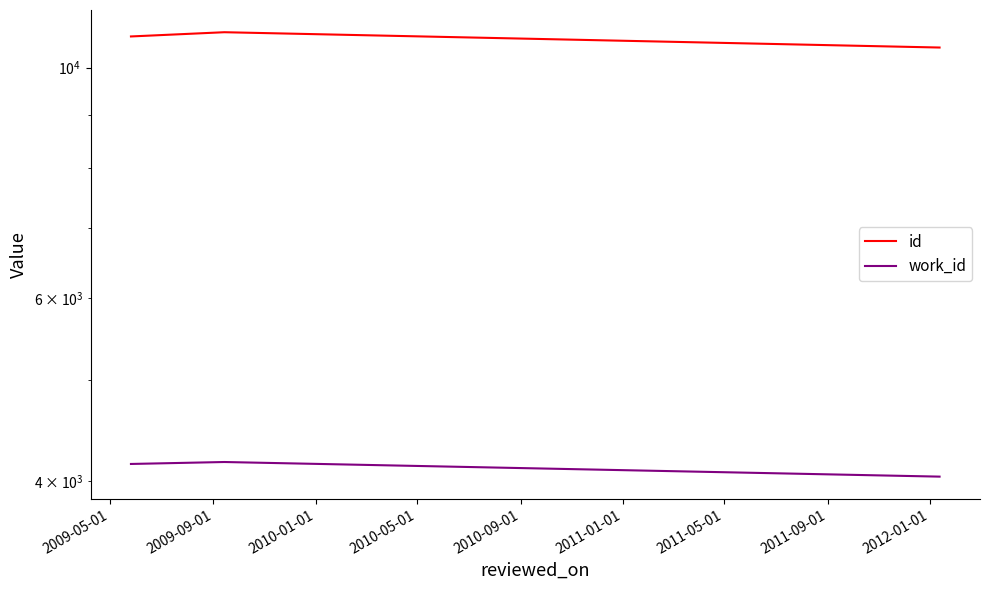

Where is work_id nearest to the value 4104?

2009-05-01